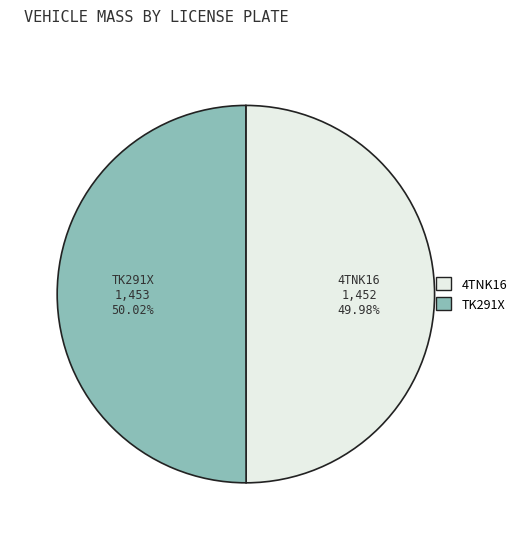

To the nearest percent, what portion does 4TNK16 represent?

50%